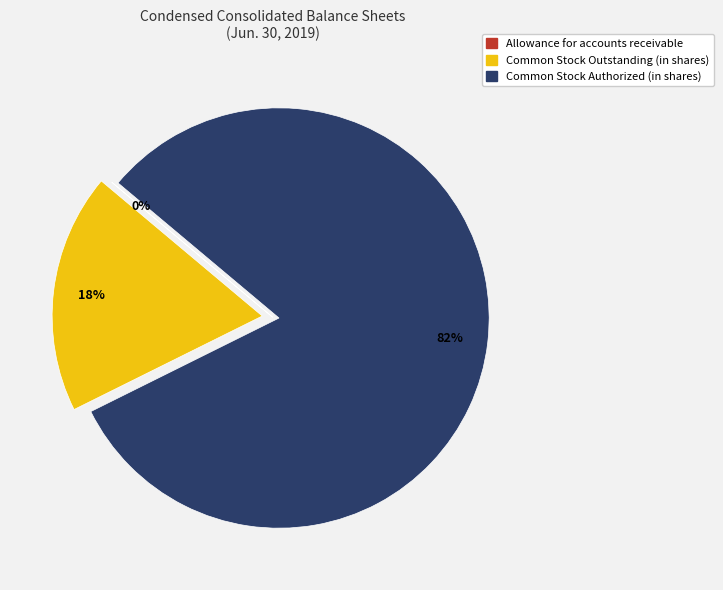

What is the largest slice in the pie chart?

Common Stock Authorized (in shares)